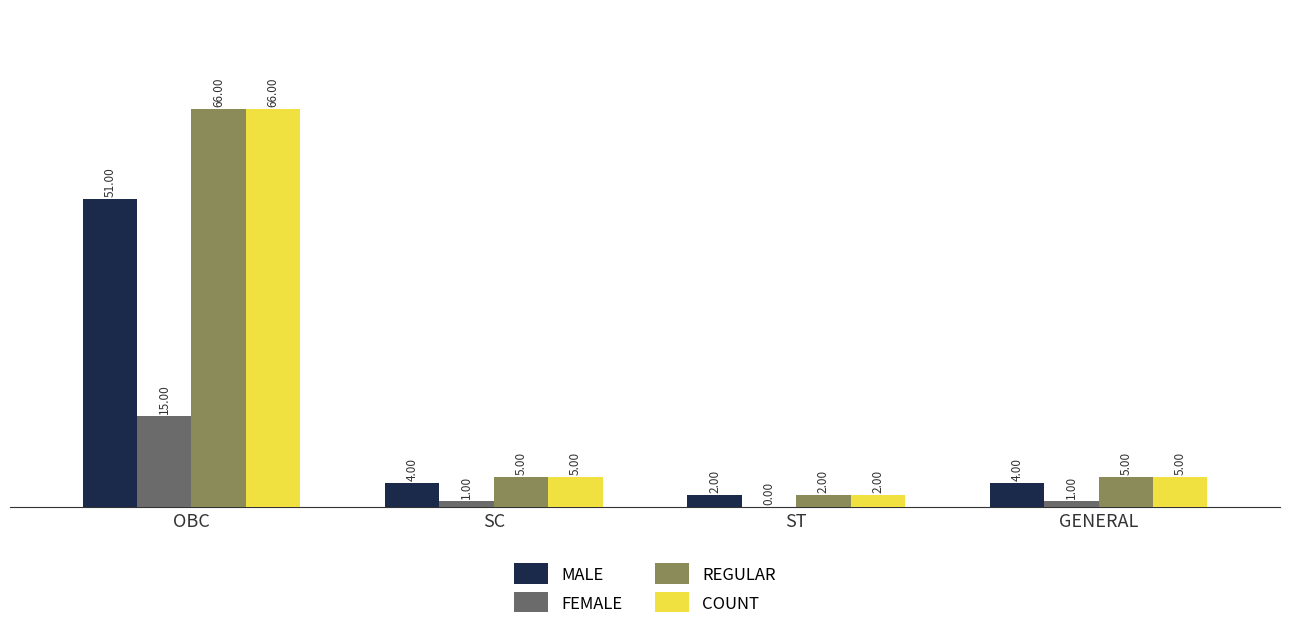

What is the total value across all series at GENERAL?

15